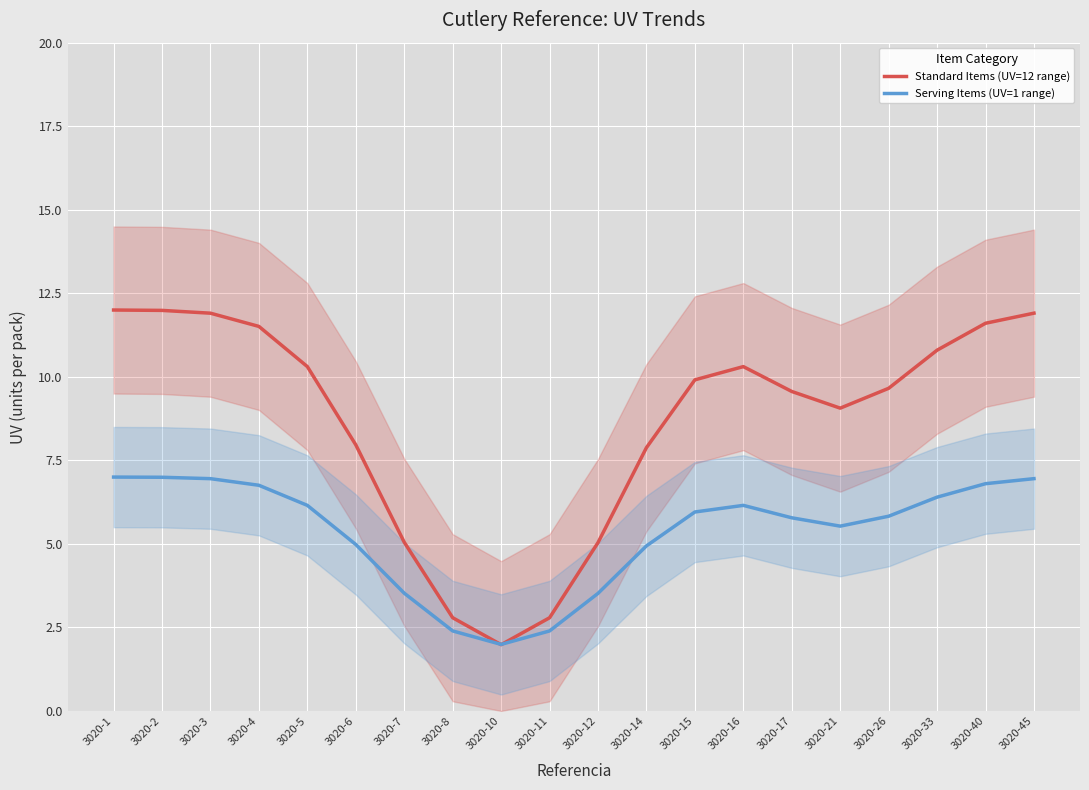

What is the maximum value for Serving Items (UV=1 range)?

7.0